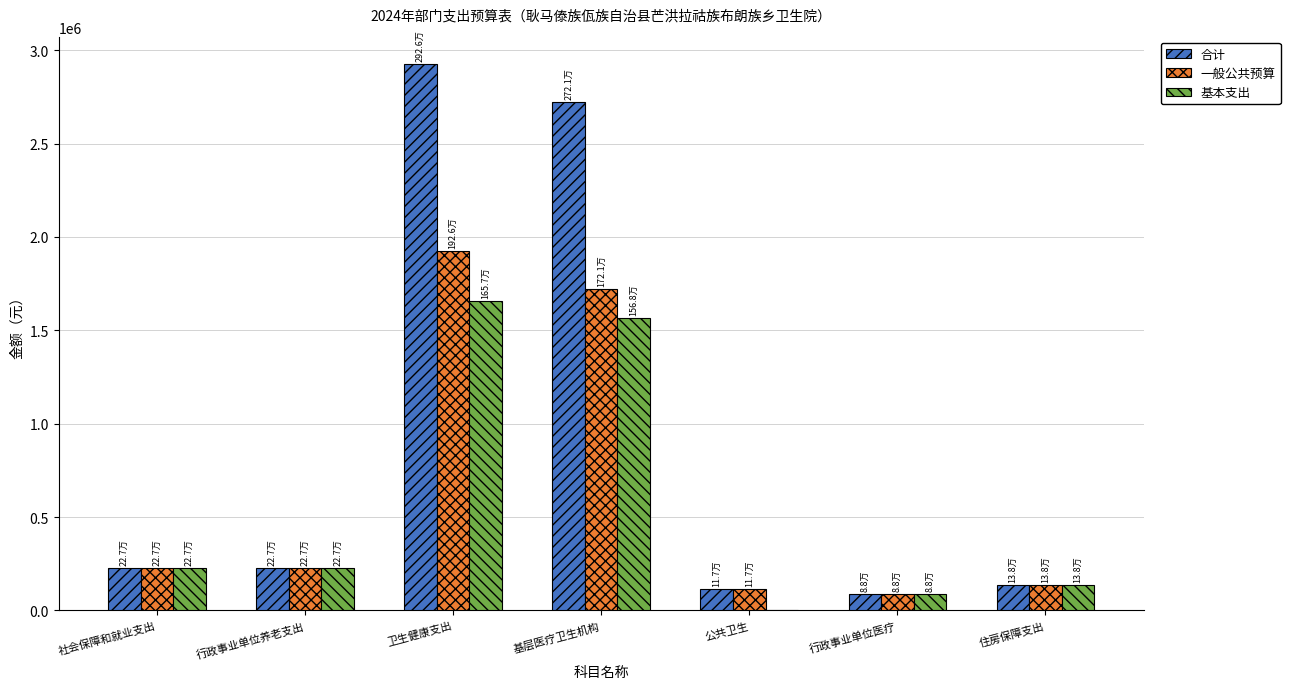

What is the average value of the 基本支出 series?

557894.4